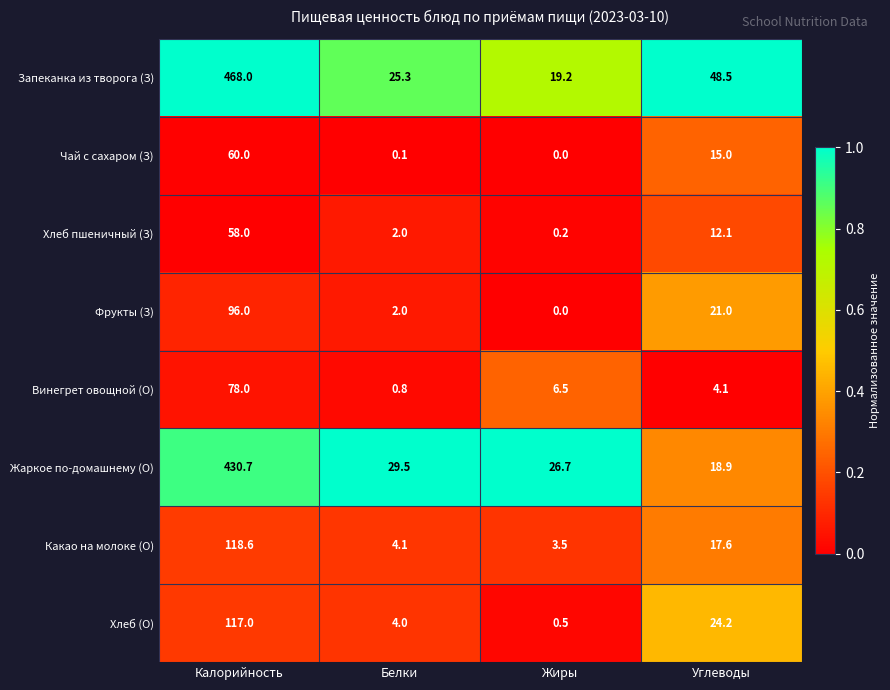

What is the difference between the second highest and minimum values in the Хлеб (О) series?

23.7